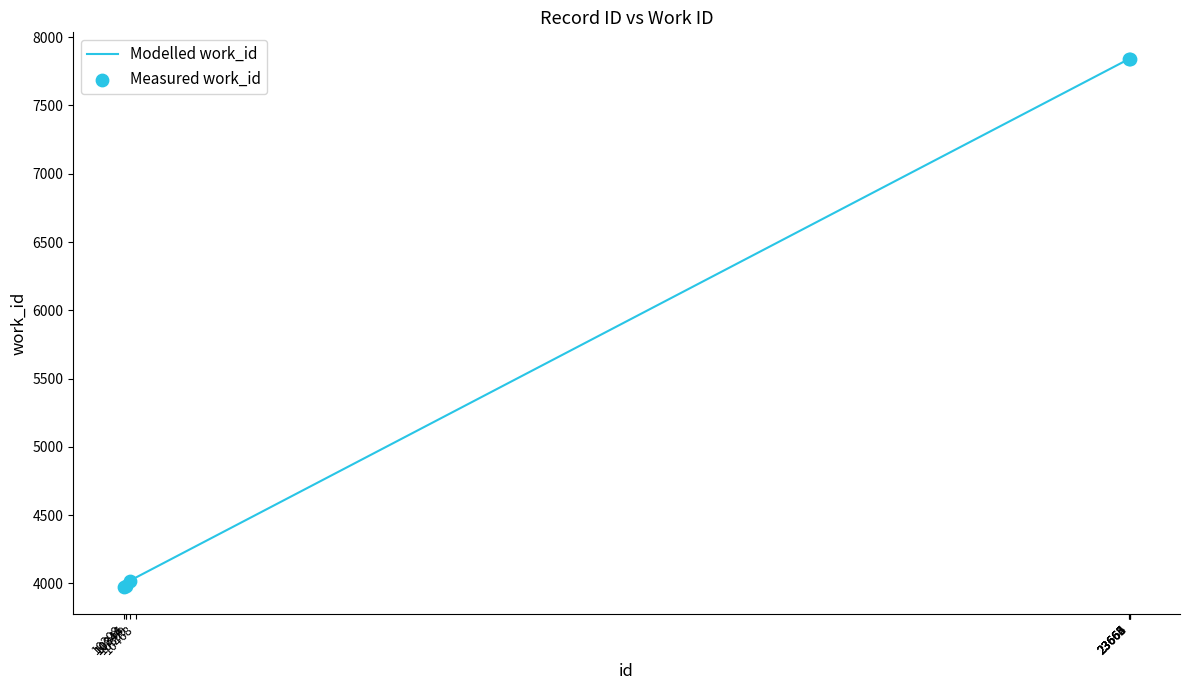

What is the ratio of the value at 23666 to the value at 23662?

1.0